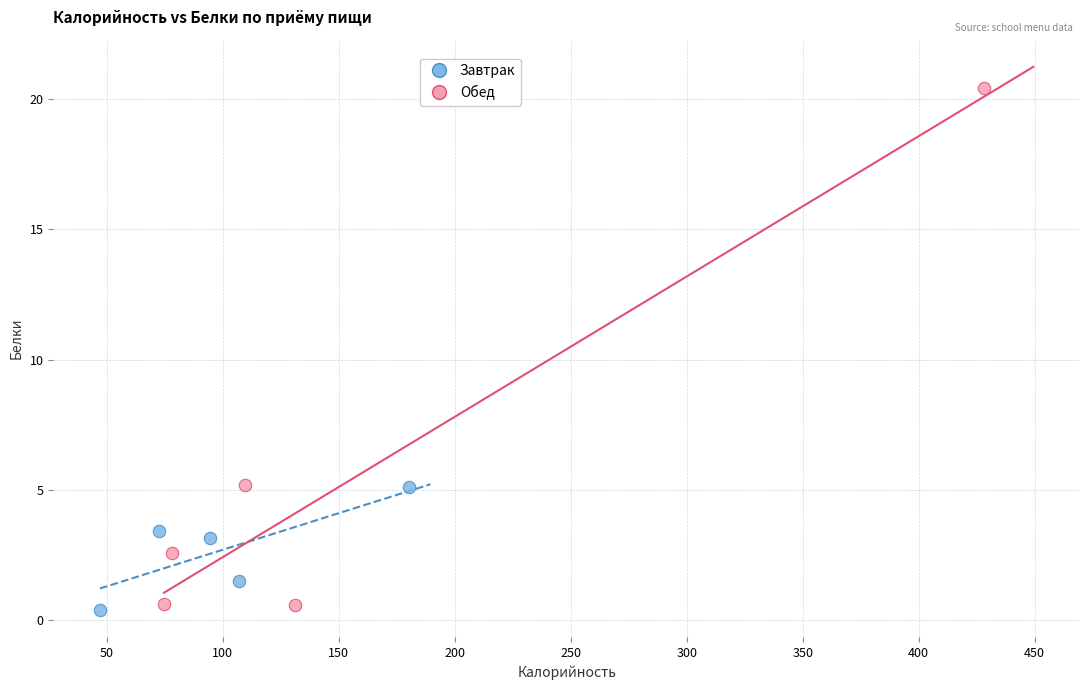

What are all the series names shown in the legend?

Завтрак, Обед